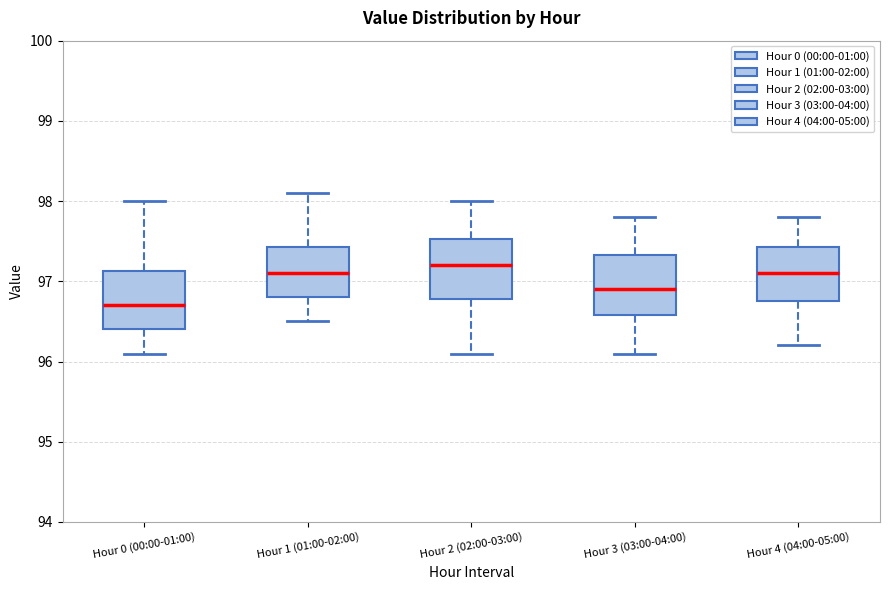

Which box has the highest median line?

Hour 2 (02:00-03:00)